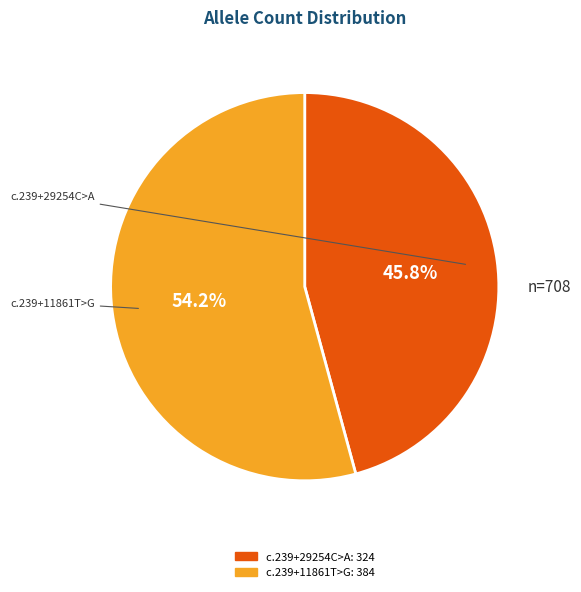

Is there any slice that represents more than half of the pie?

Yes